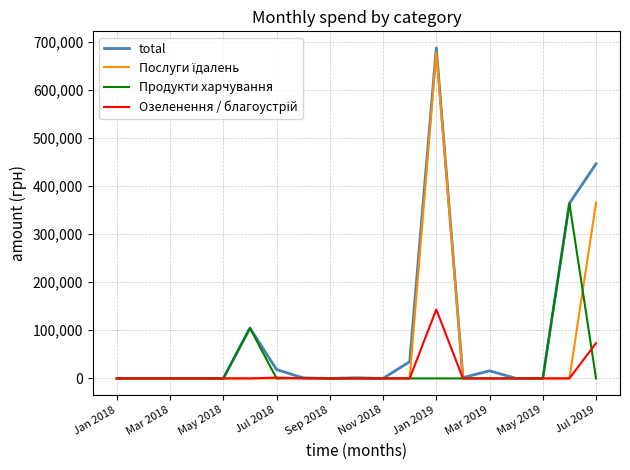

What is the greatest value displayed?

686864.5